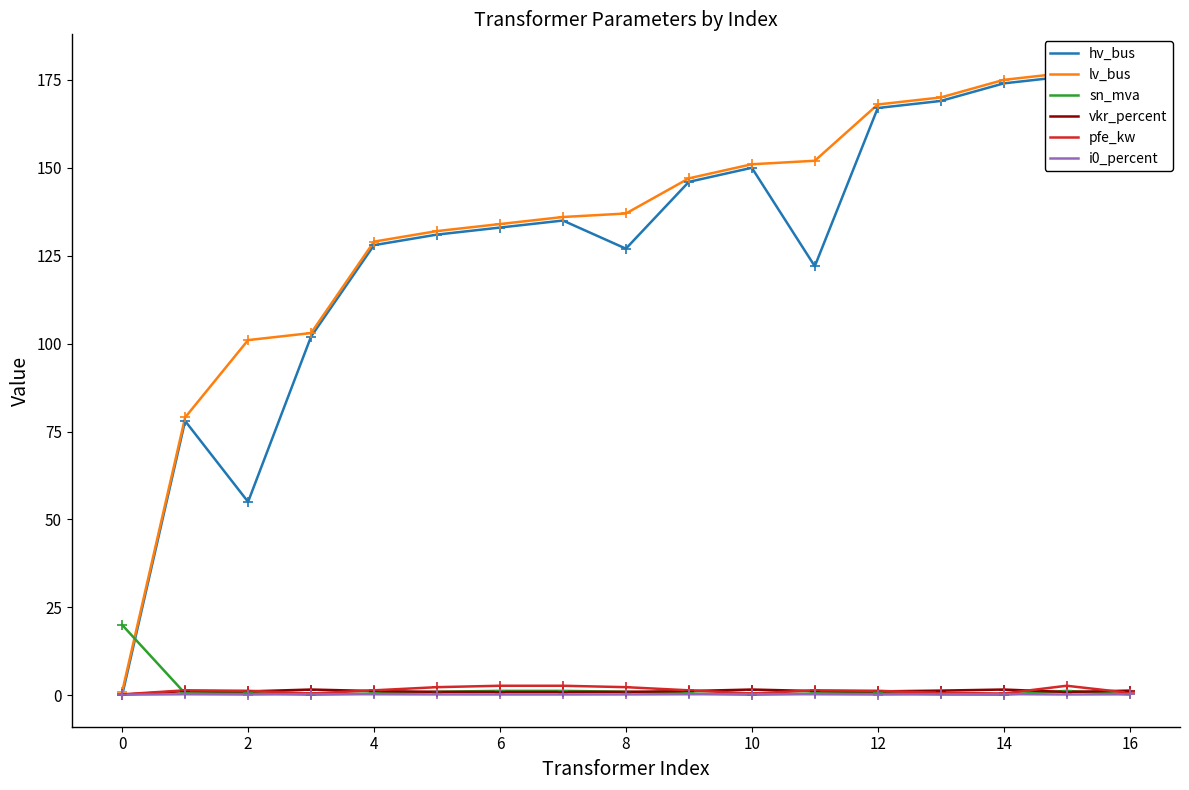

At which category is the sum across all series the highest?

16